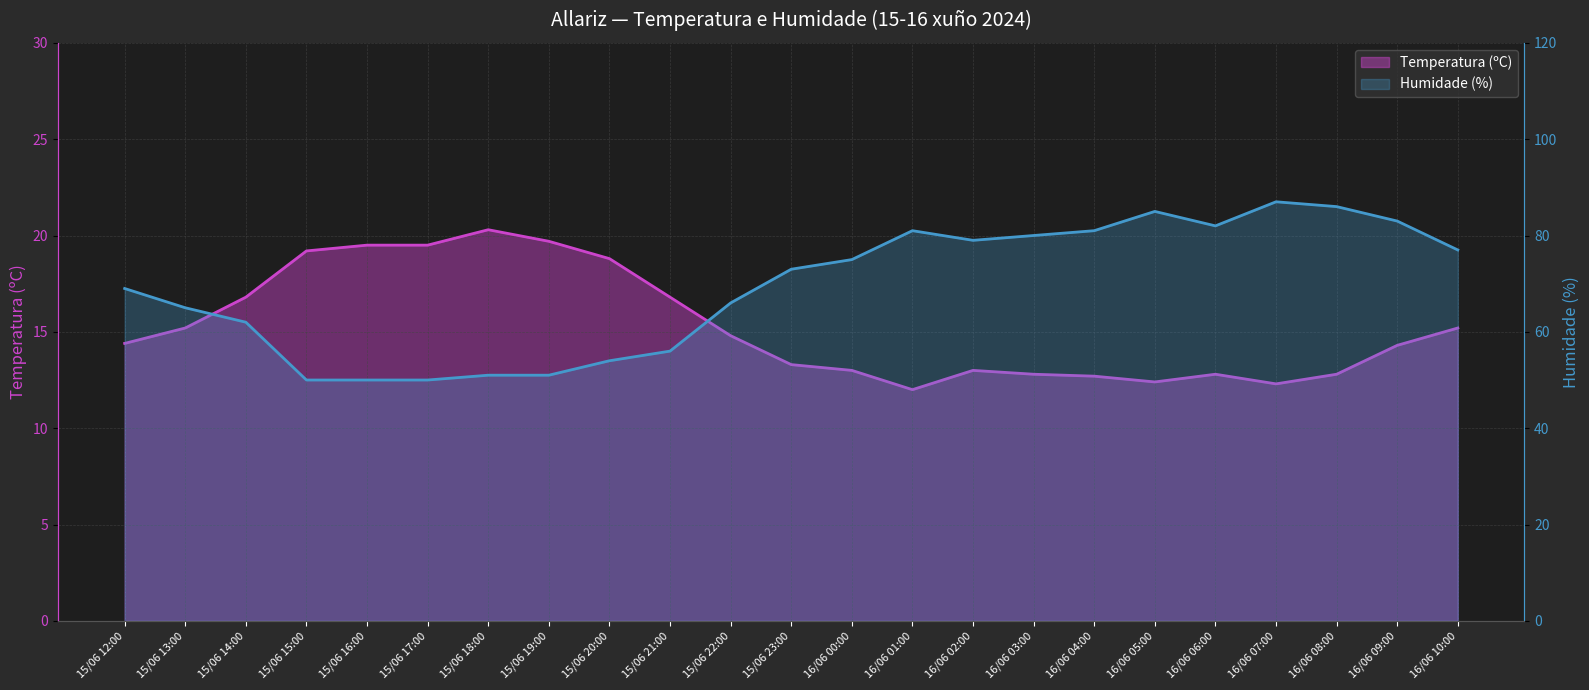

What is the label of the 15th point from the left?

16/06 02:00